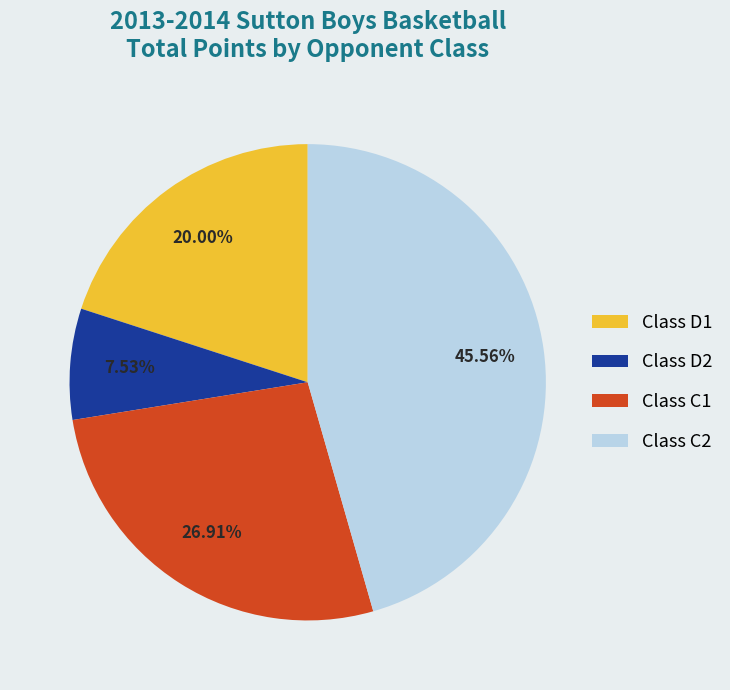

Combined, do Class C2 and Class C1 account for over 50%?

Yes